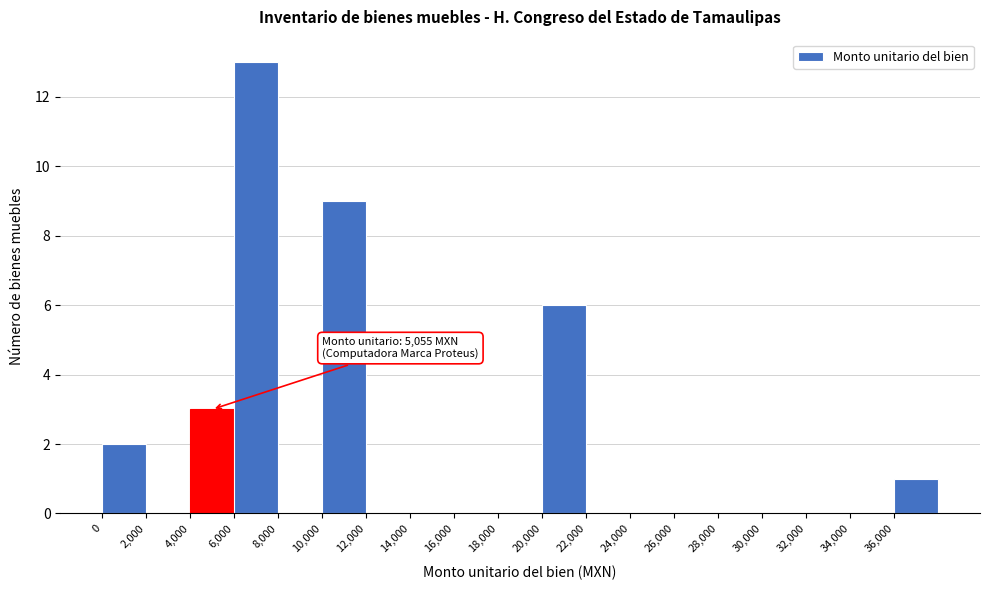

Over which range of the x-axis is the bar tallest?

6000 to 8000